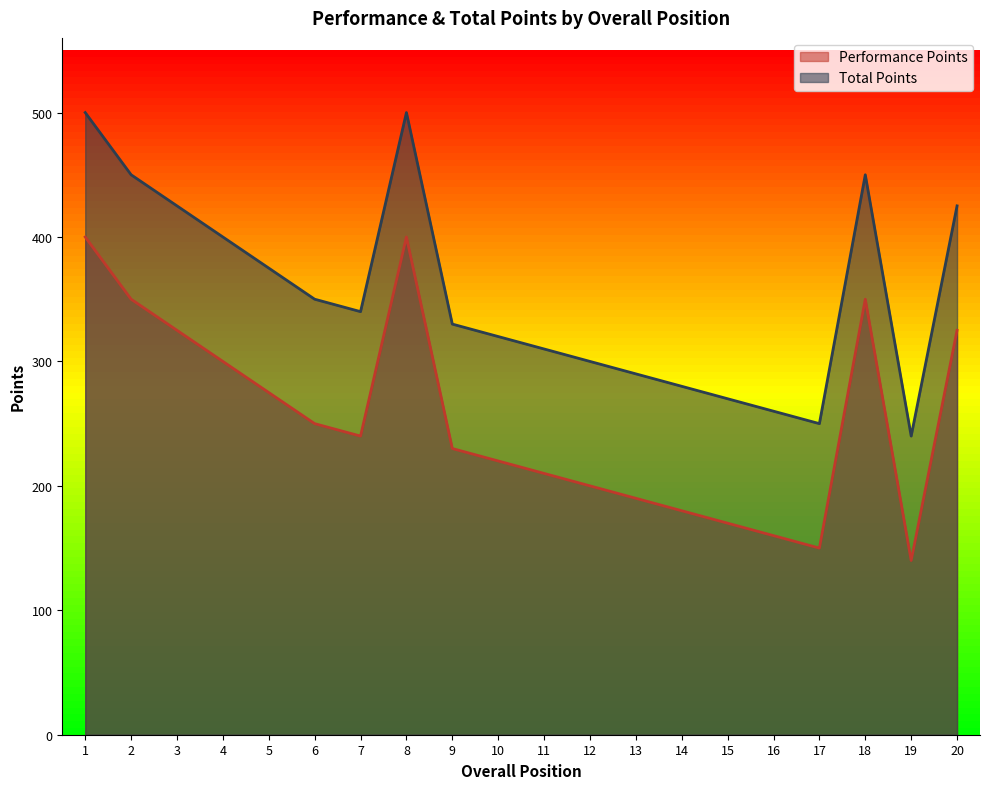

True or false: Performance Points and Total Points cross at least once.

False